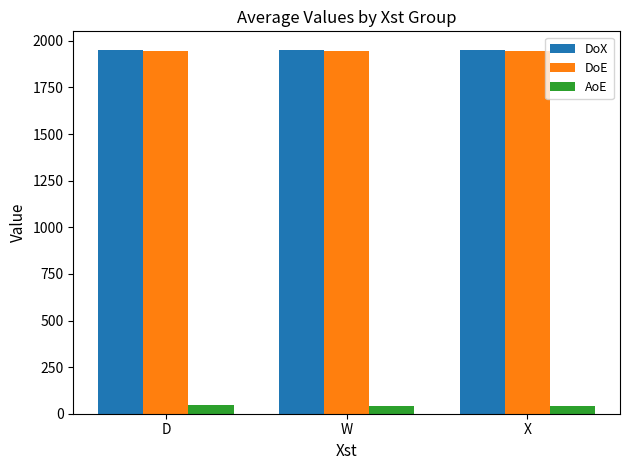

True or false: DoX has a value of 1953.5 at X.

True